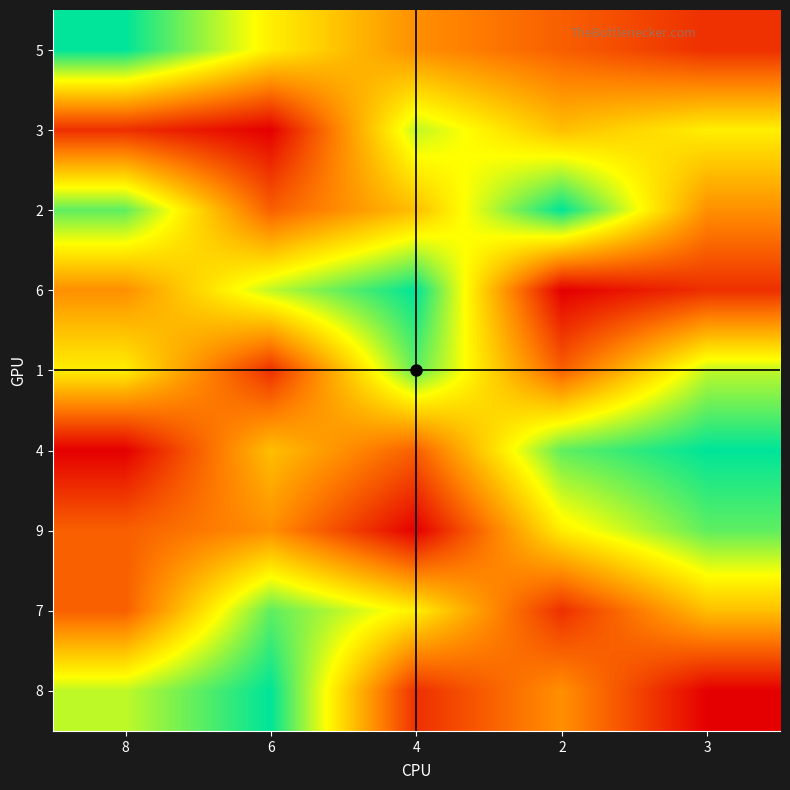

What is the spread (max minus min) of values at 6?

8